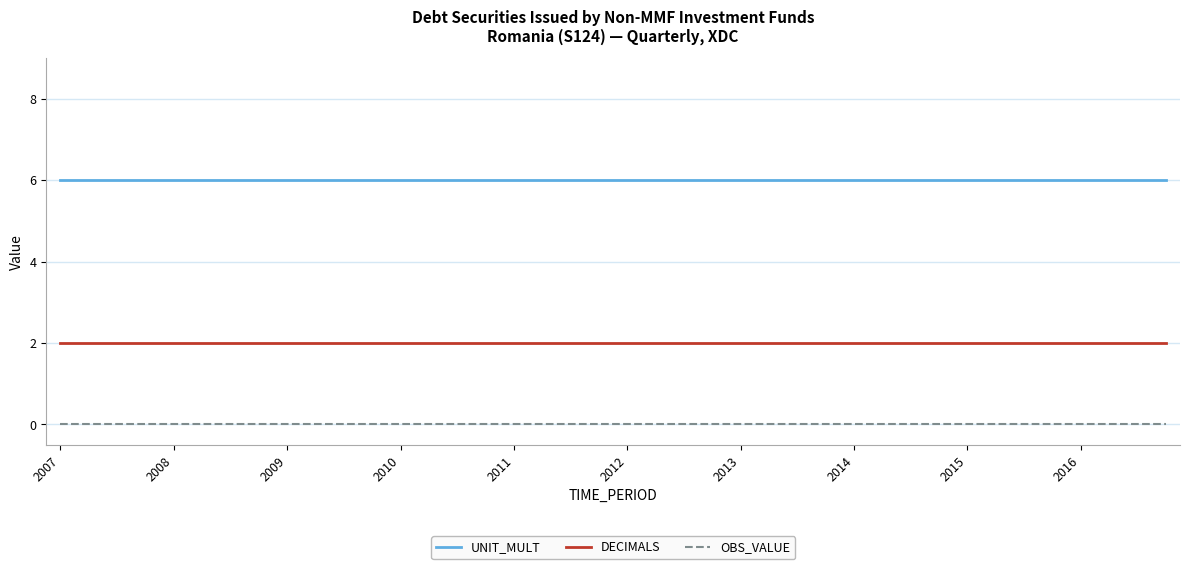

What is the minimum value for UNIT_MULT?

6